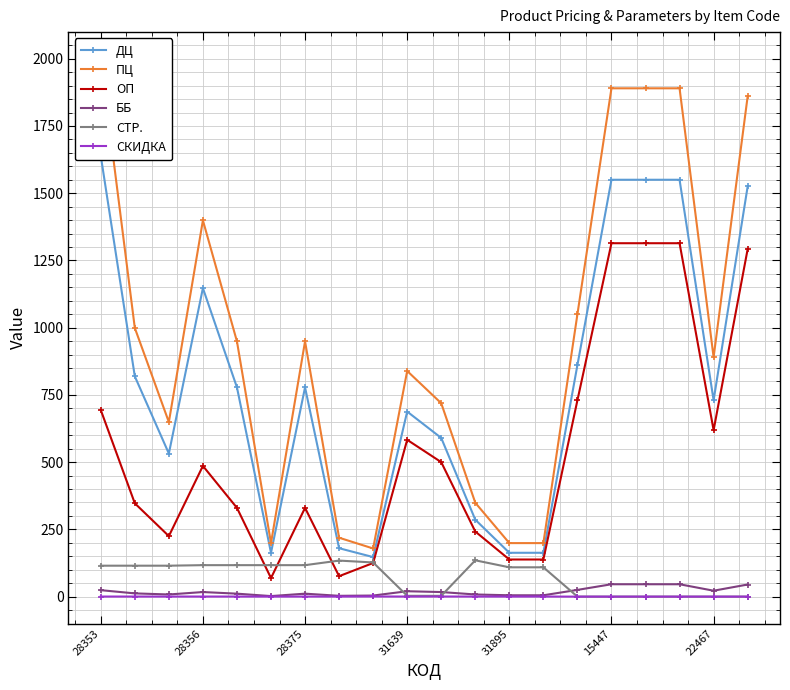

How many distinct data groups are displayed?

6